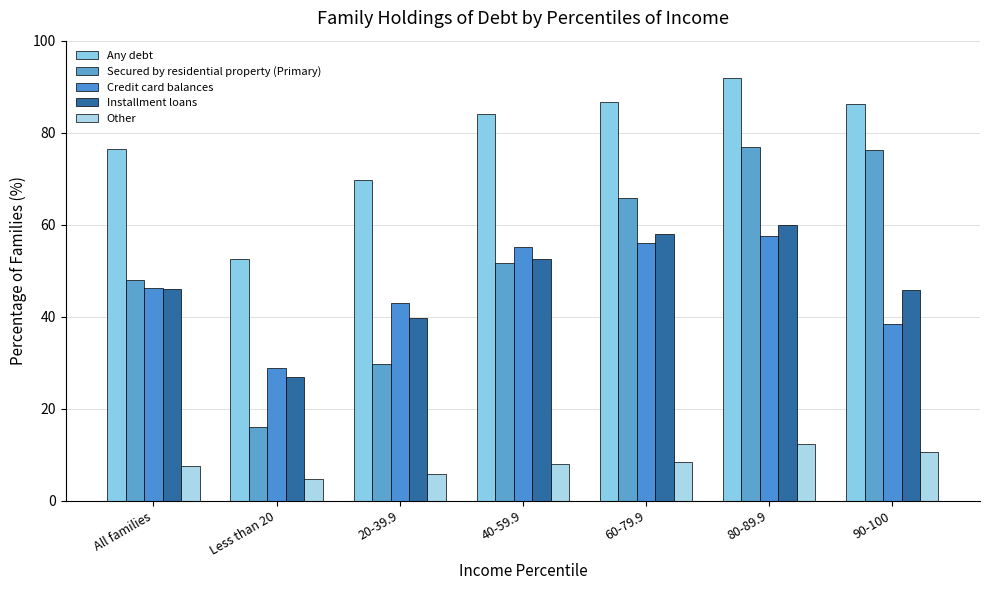

Between 40-59.9 and 60-79.9, which series saw the biggest shift?

Secured by residential property (Primary)